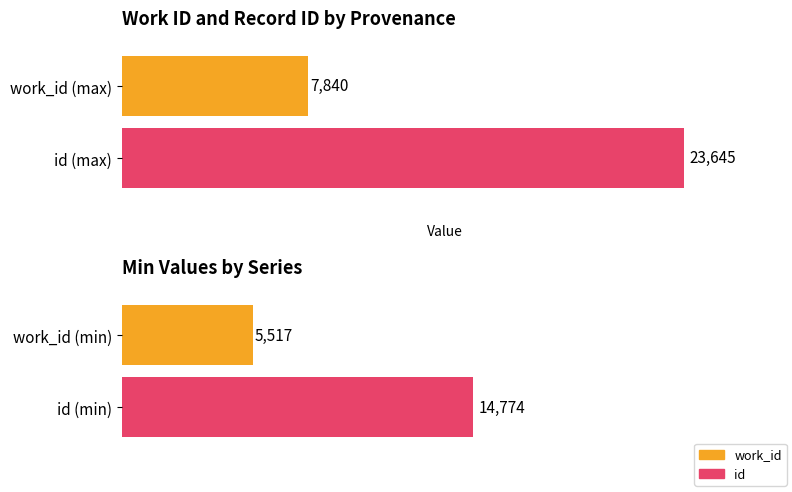

What are all the series names shown in the legend?

work_id, id